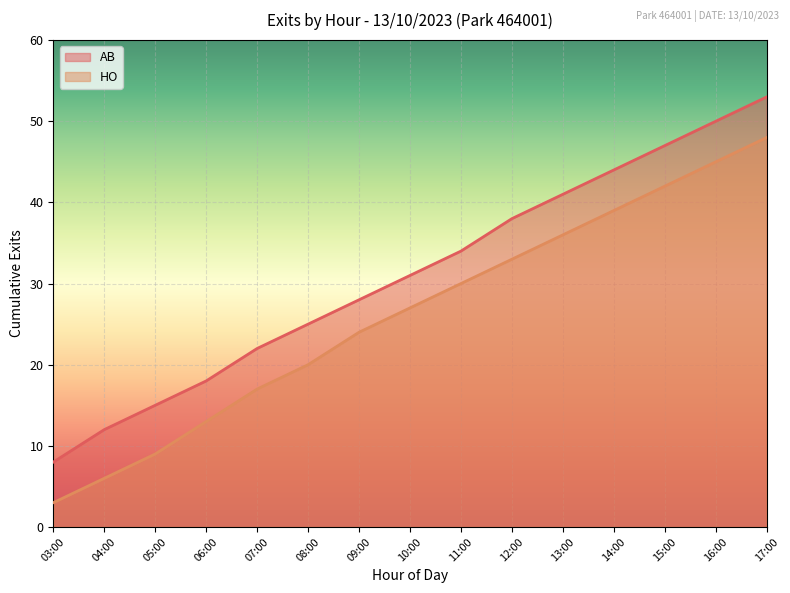

What is the spread (max minus min) of values at 05:00?

6